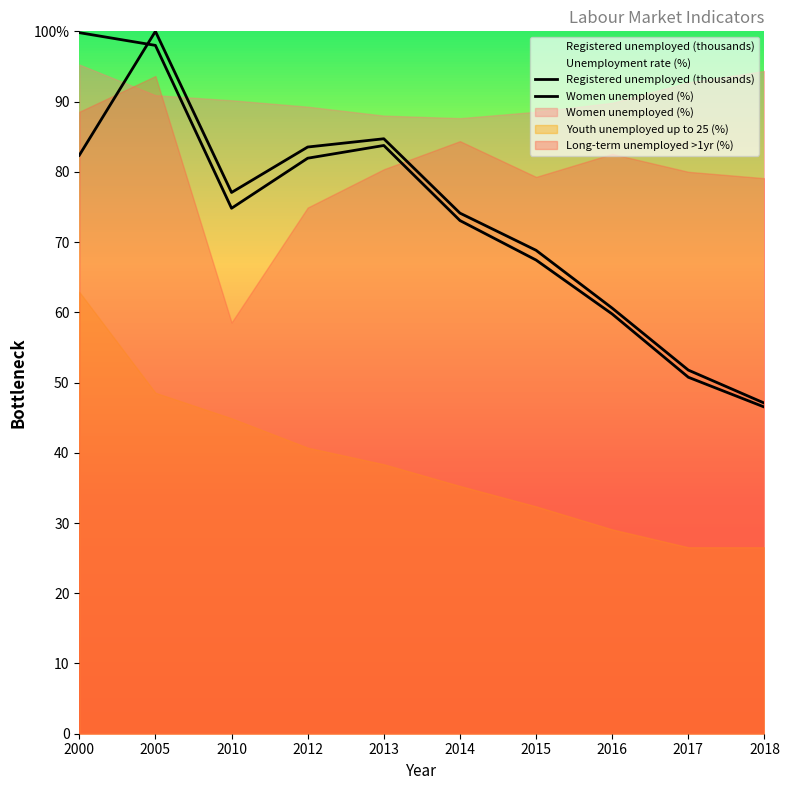

Reading left to right, extract all data points from this chart.

Registered unemployed (thousands): 2000=169.7	2005=166.6	2010=127.2	2012=139.3	2013=142.4	2014=124.2	2015=114.6	2016=101.6	2017=86.3	2018=79.1
Women unemployed (%): 2000=140.0	2005=170.0	2010=131.0	2012=142.0	2013=144.0	2014=126.0	2015=117.0	2016=103.0	2017=88.0	2018=80.0